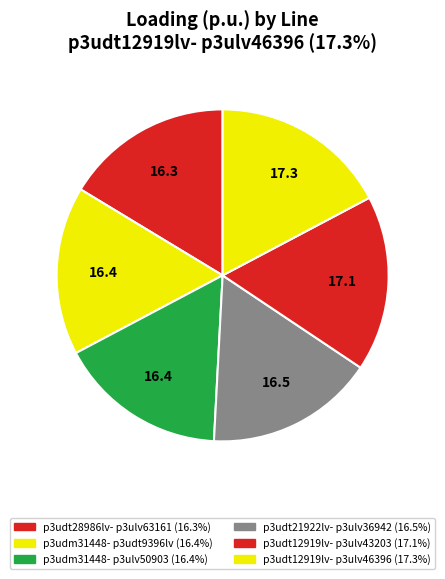

Count the number of slices in the pie.

6